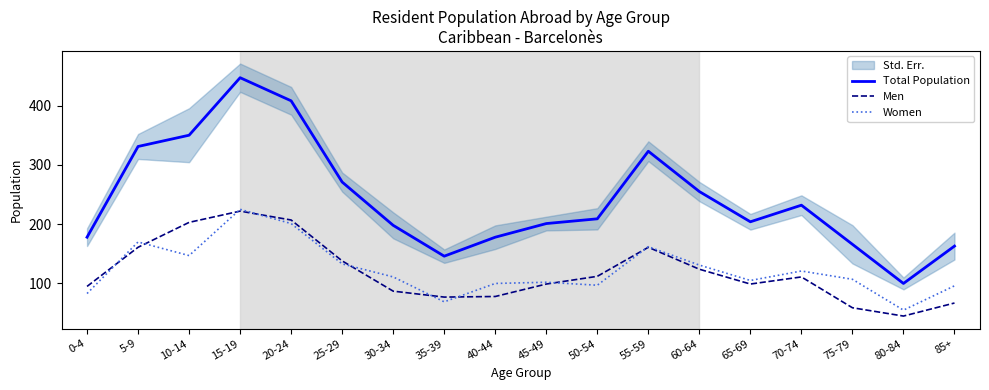

At which category does the chart reach its minimum across all series?

80-84